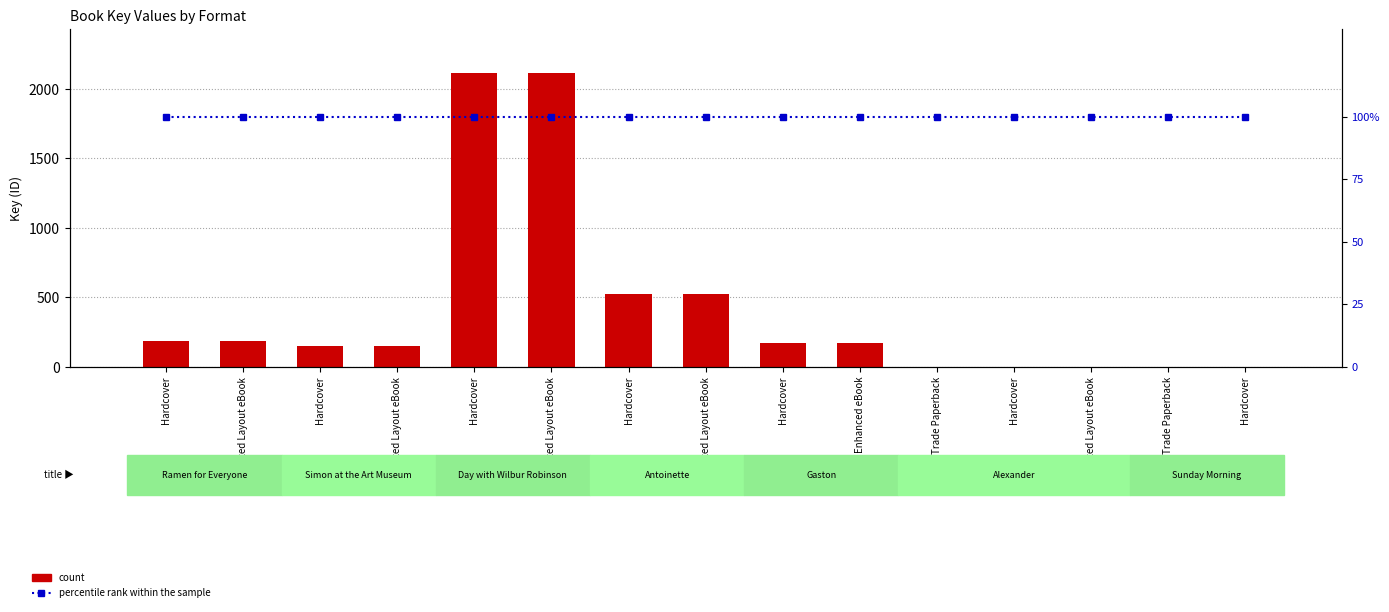

What is the greatest value displayed?

2113.1